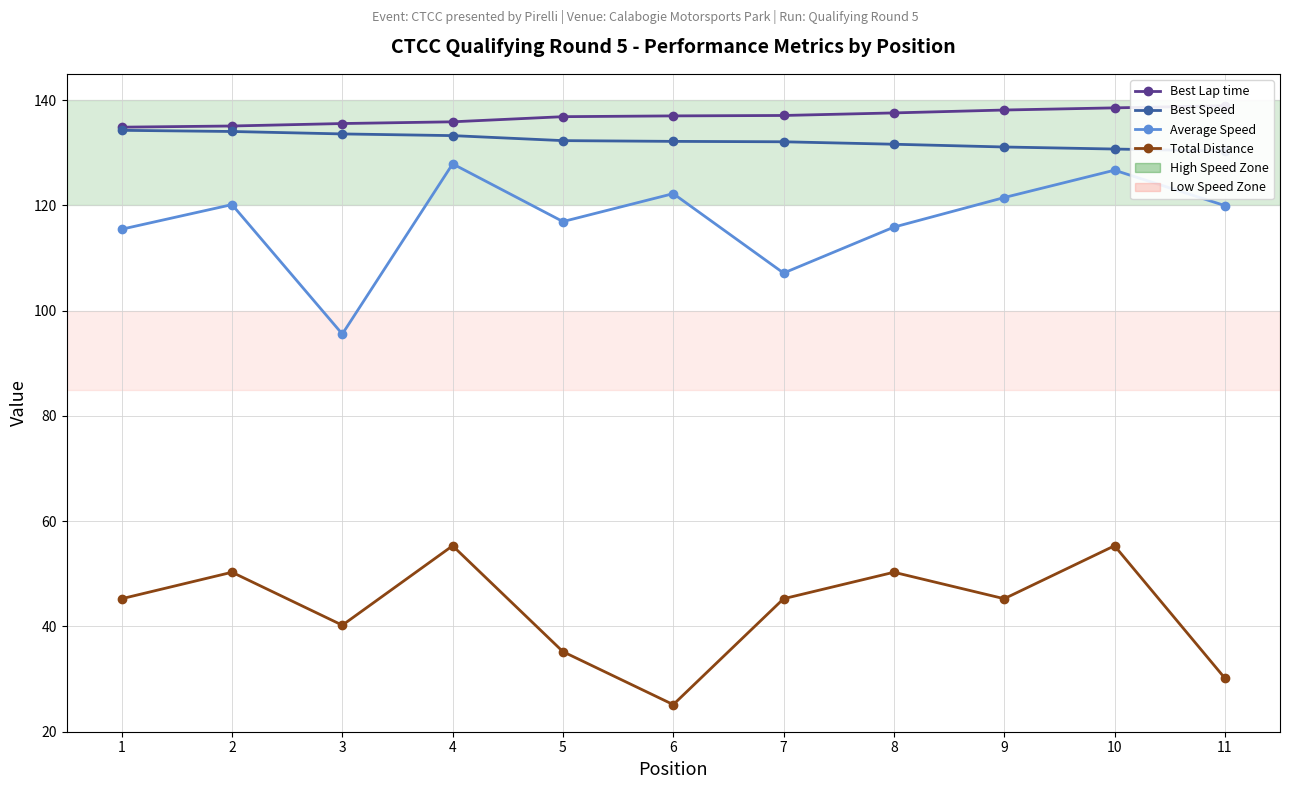

Reading left to right, extract all data points from this chart.

Best Lap time: 134.9	135.1	135.6	135.9	136.9	137.0	137.1	137.6	138.1	138.5	138.9
Best Speed: 134.3	134.0	133.6	133.3	132.3	132.2	132.1	131.6	131.1	130.7	130.3
Average Speed: 115.5	120.2	95.6	127.9	116.9	122.2	107.1	115.9	121.5	126.7	120.0
Total Distance: 45.3	50.3	40.2	55.3	35.2	25.1	45.3	50.3	45.3	55.3	30.2